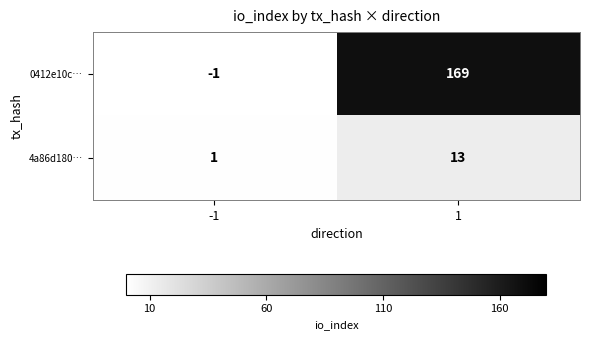

How many data points does each series have?

2